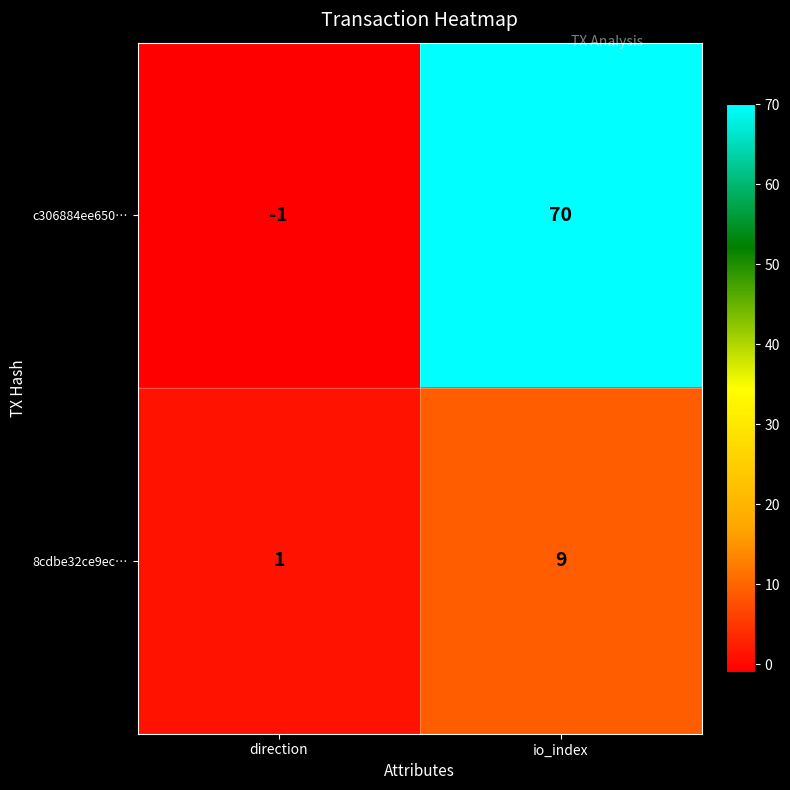

The value of 8cdbe32ce9ec… at direction is 1. True or false?

True